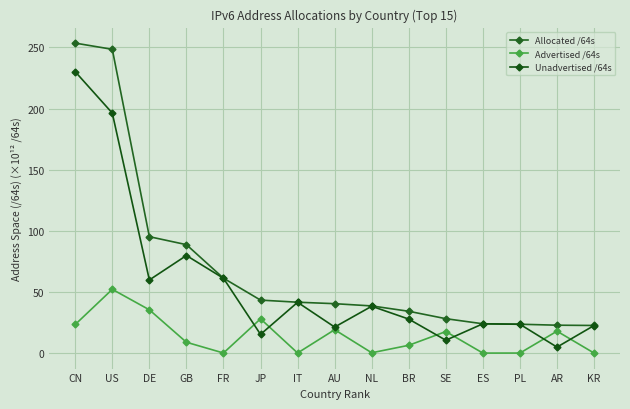

Reading right to left, what are all the values shown in this chart?

Allocated /64s: 22.6	22.8	23.6	24.0	28.1	34.2	38.6	40.4	41.6	43.3	61.3	88.7	95.2	248.5	253.5
Advertised /64s: 0.0	17.9	0.0	0.0	17.6	6.4	0.3	19.1	0.1	28.0	0.1	8.9	35.4	52.2	23.4
Unadvertised /64s: 22.6	4.9	23.6	24.0	10.5	27.8	38.3	21.3	41.5	15.3	61.2	79.8	59.8	196.3	230.1